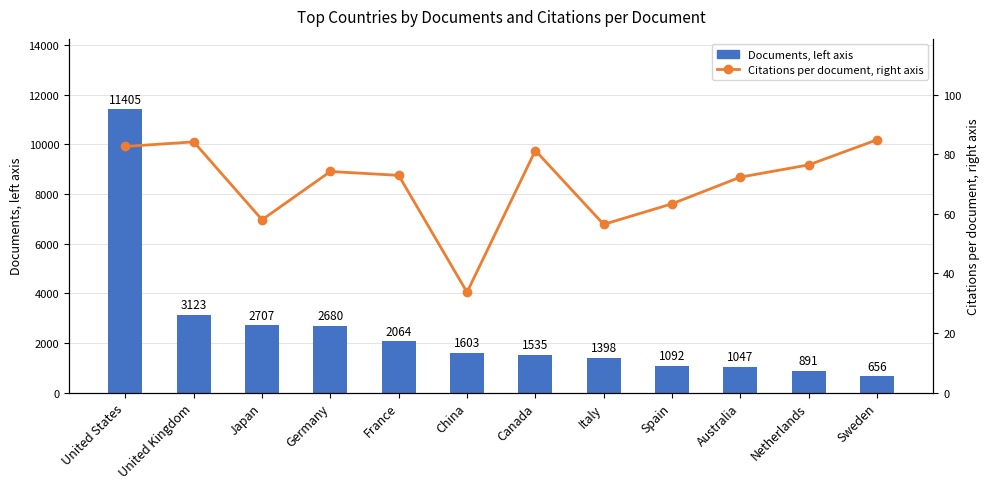

Which series has the largest total across all categories?

Documents, left axis